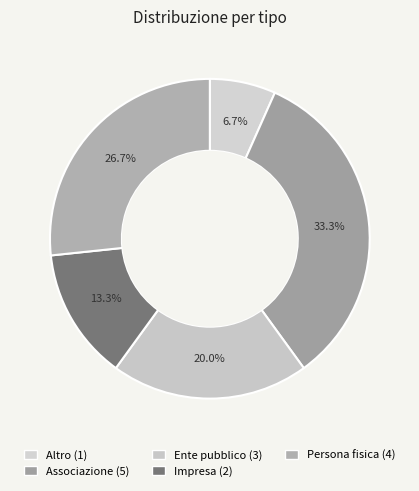

Which category has the biggest portion of the pie?

Associazione